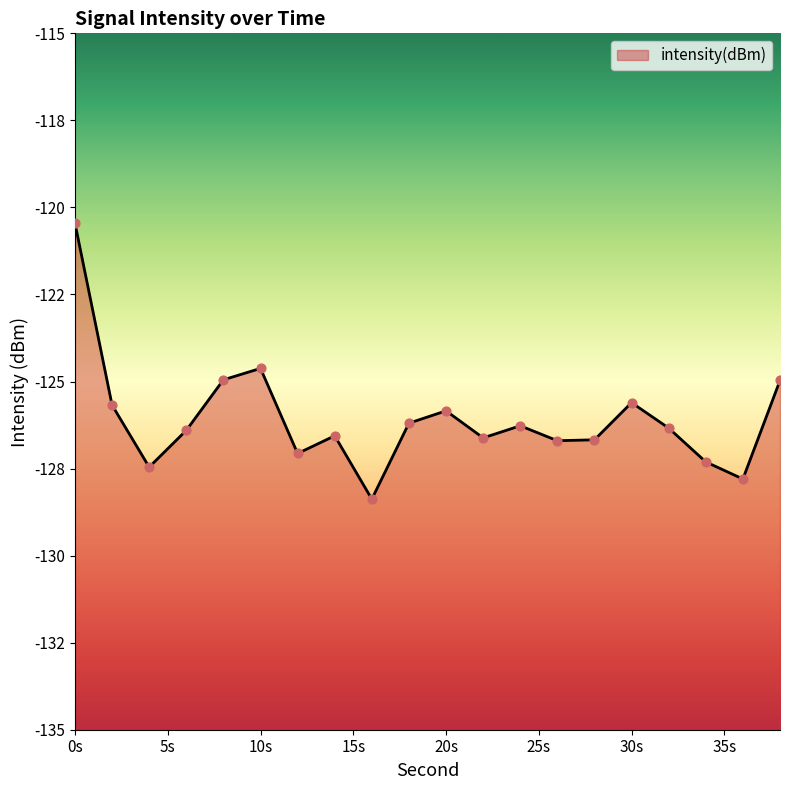

What is the change in value from 16 to 18?

+2.2